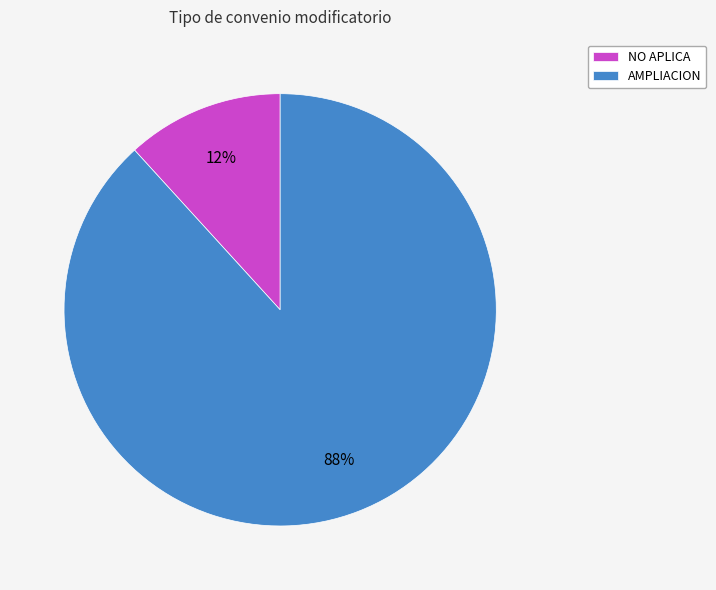

To the nearest percent, what is the difference between the largest and smallest slice percentages?

76%